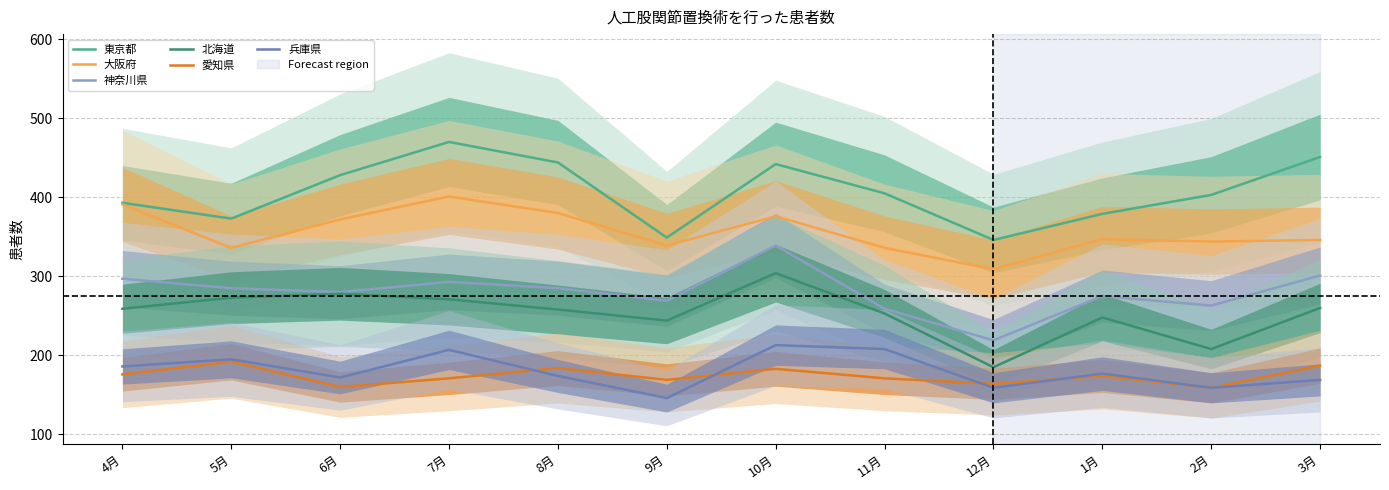

What is the difference between the second highest and second lowest values in the 神奈川県 series?

42